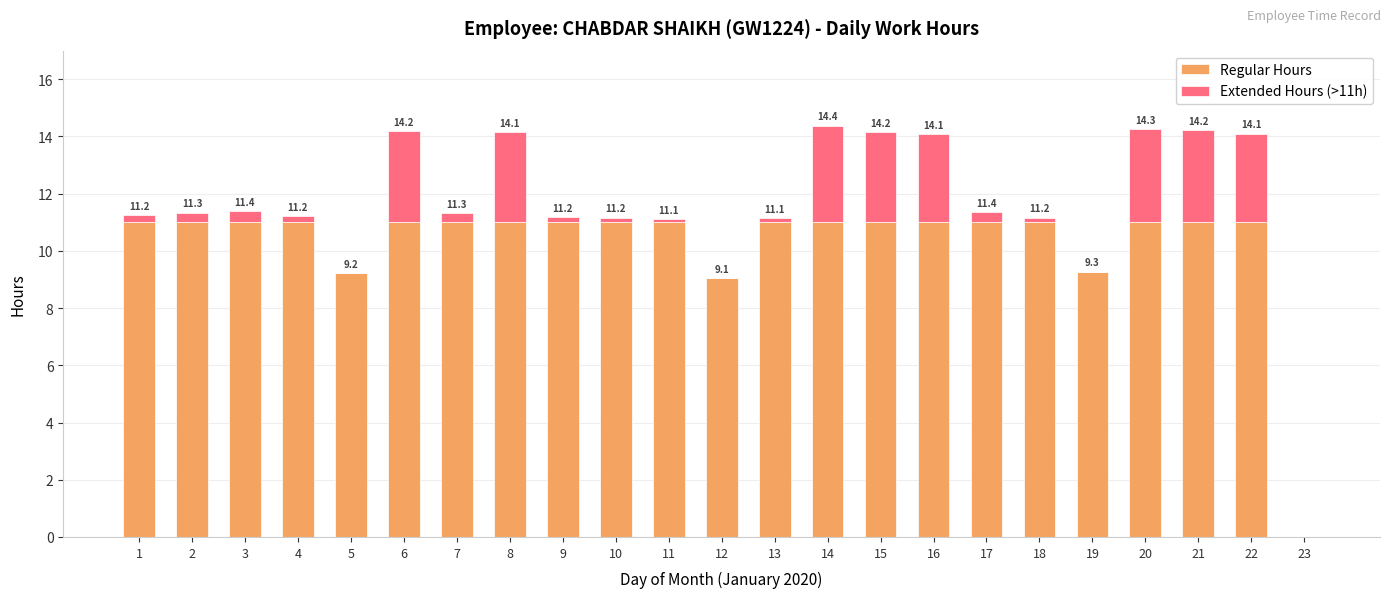

What are all the series names shown in the legend?

Regular Hours, Extended Hours (>11h)